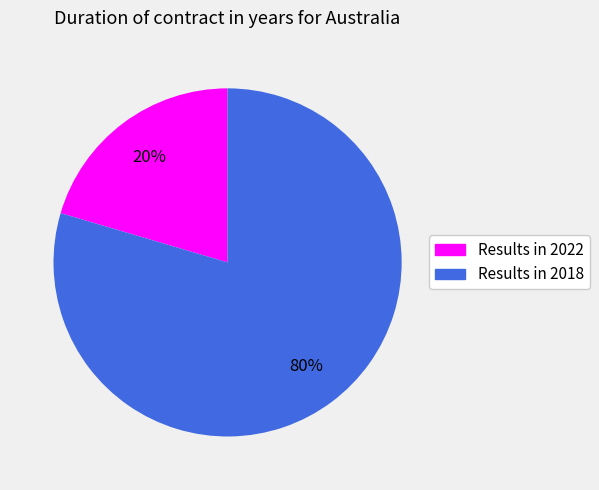

Combined, do Results in 2018 and Results in 2022 account for over 50%?

Yes